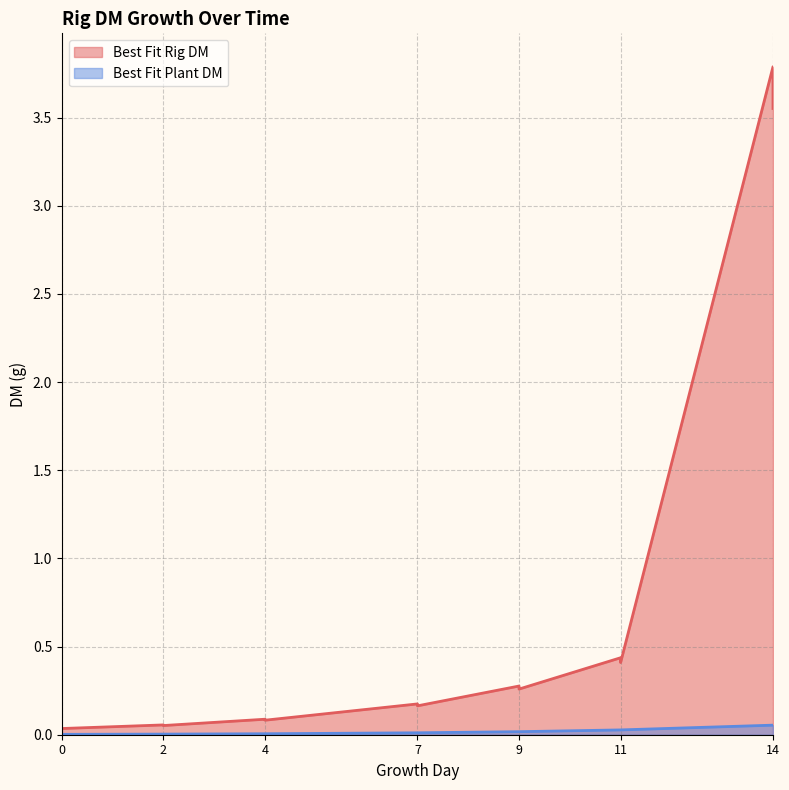

How many lines are shown in the chart?

2